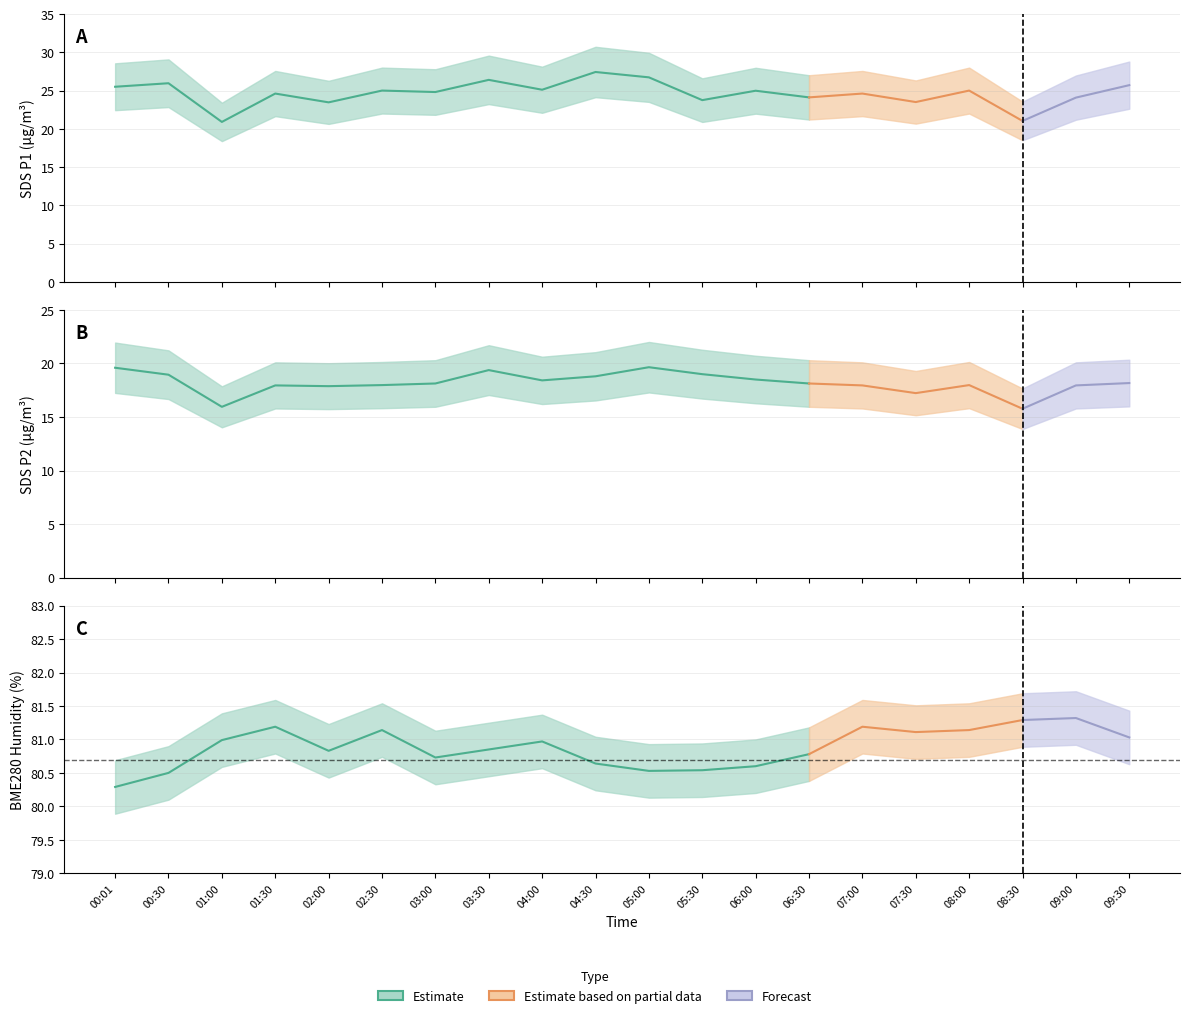

At which category is the sum across all series the highest?

05:00